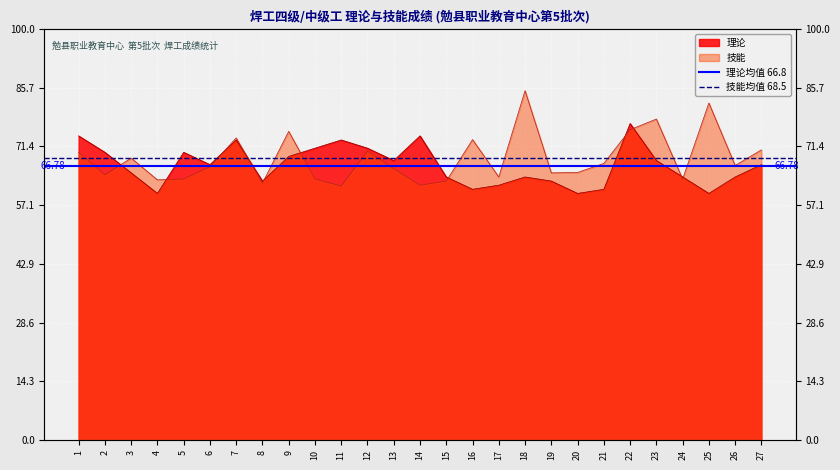

List the labels in order of 技能均值 68.5 value, largest first.

1, 2